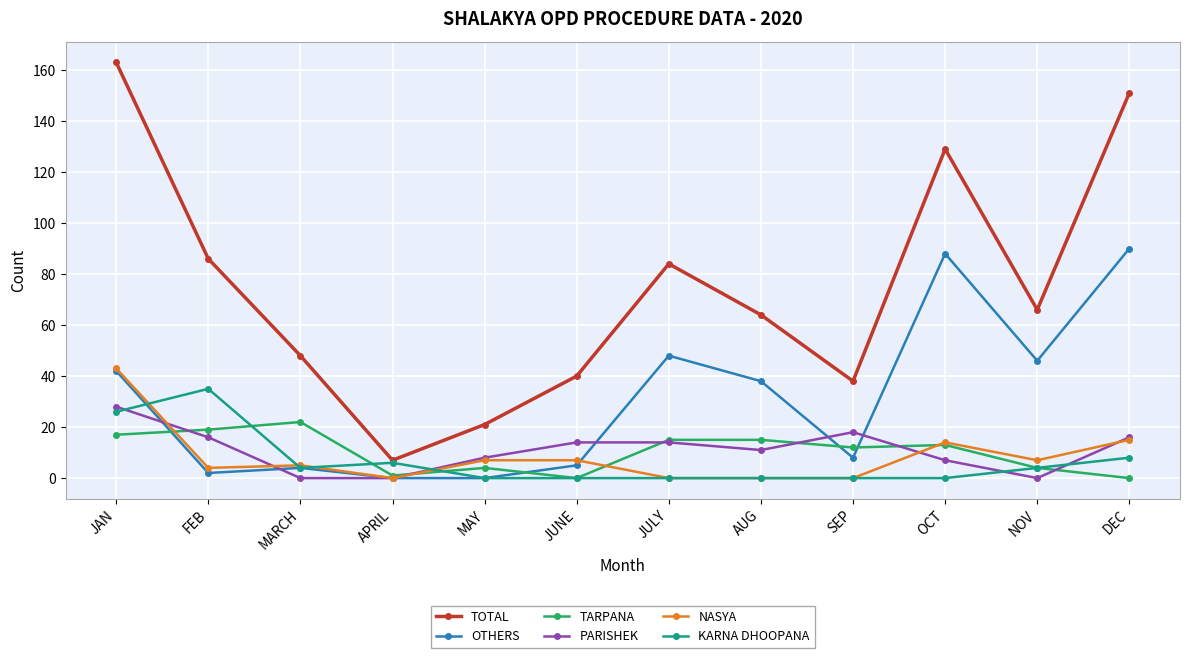

How many lines are shown in the chart?

6